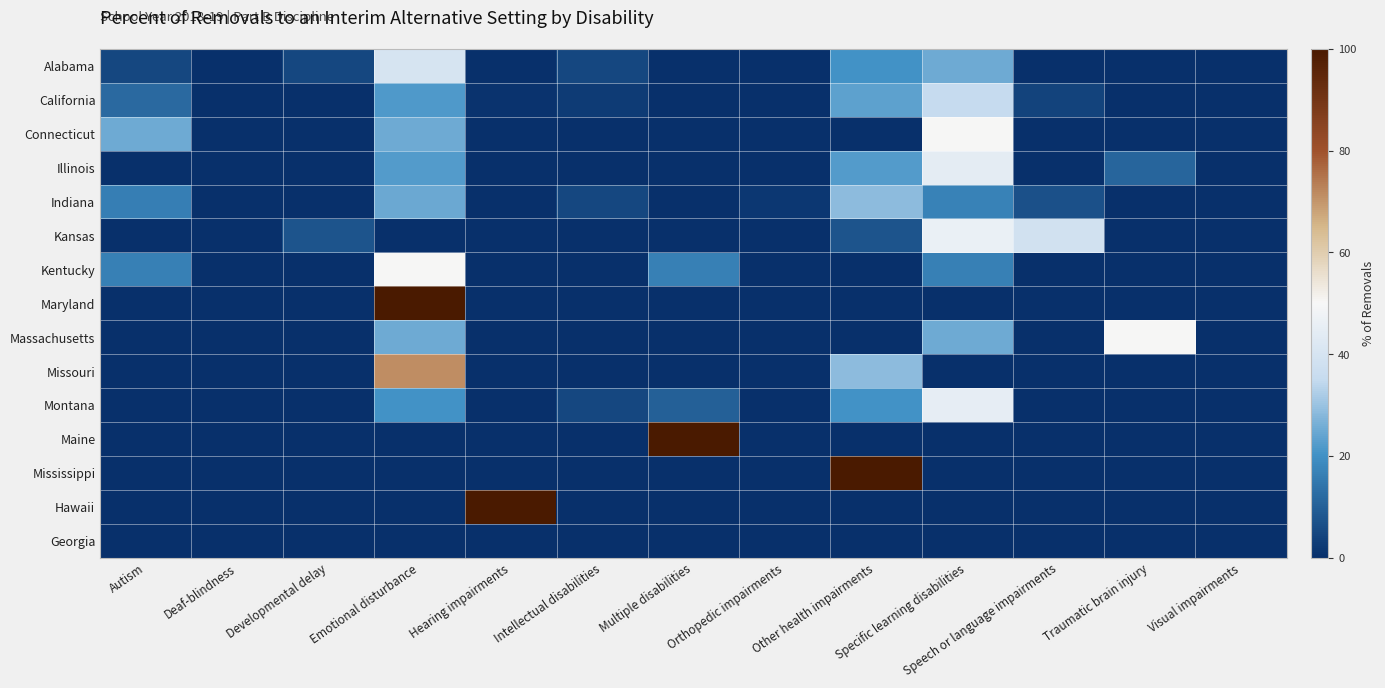

What is the maximum value shown in the chart?

100.0